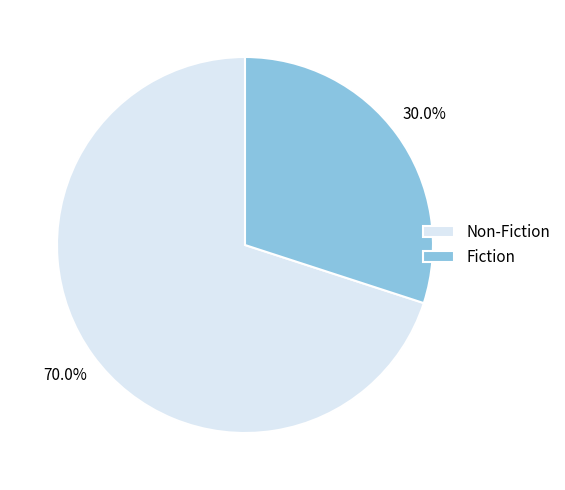

What is the majority slice?

Non-Fiction